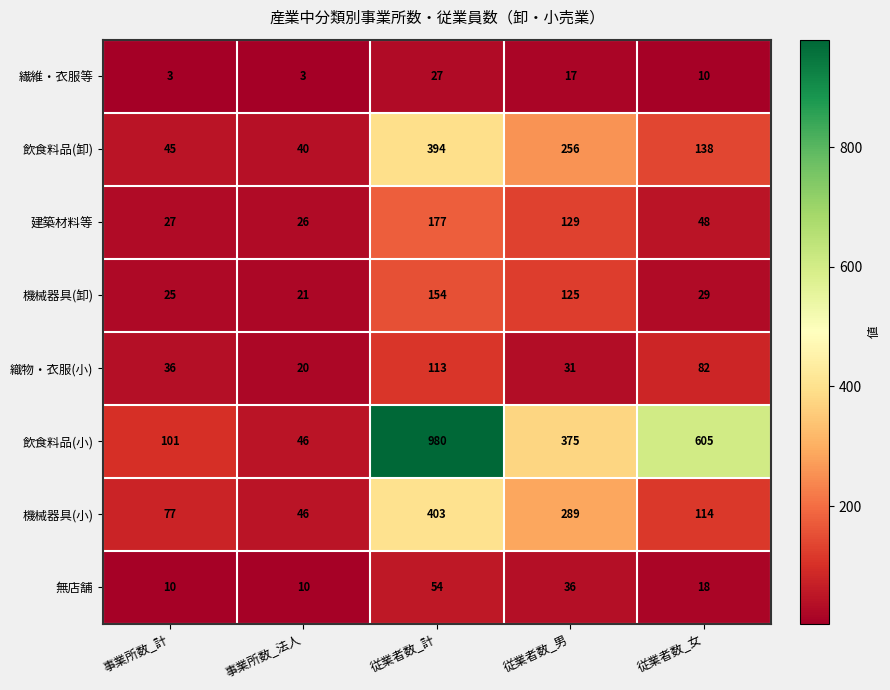

The value of 機械器具(小) at 従業者数_男 is 481. True or false?

False